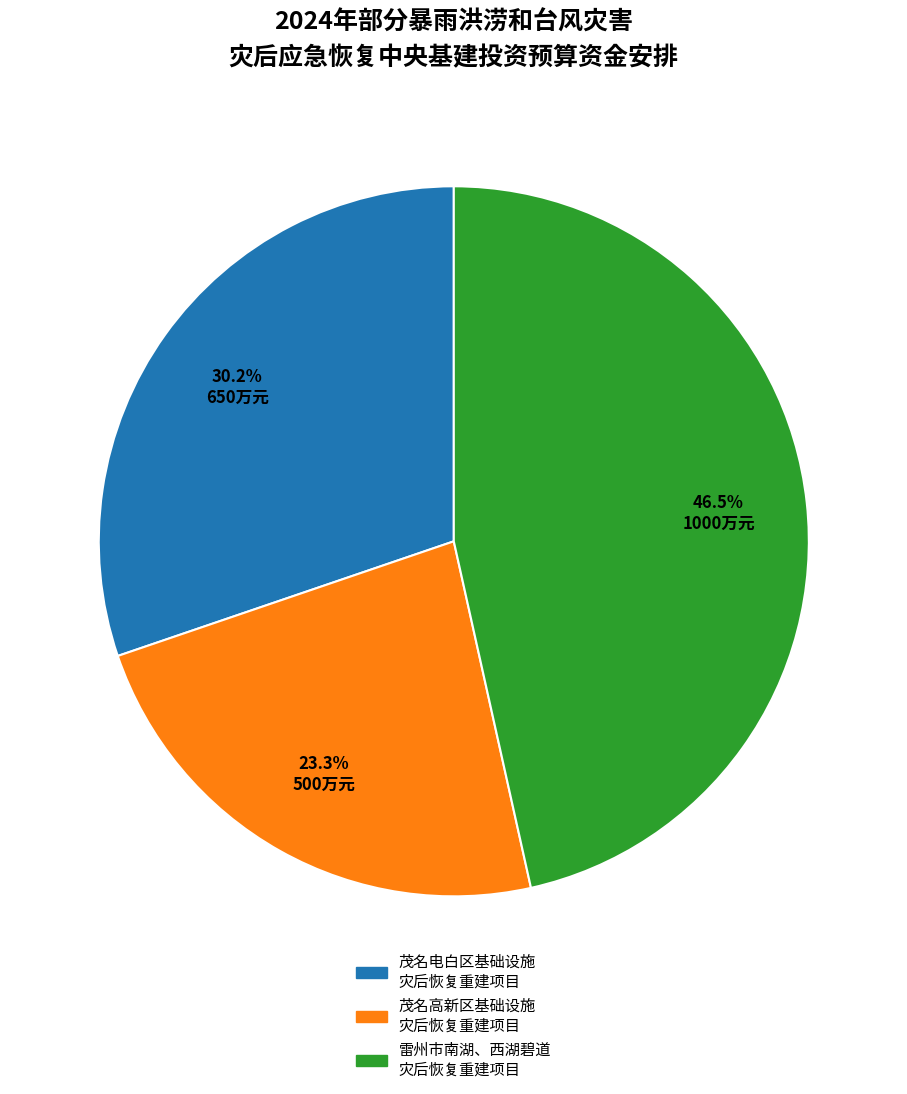

Is there a majority slice in this chart?

No